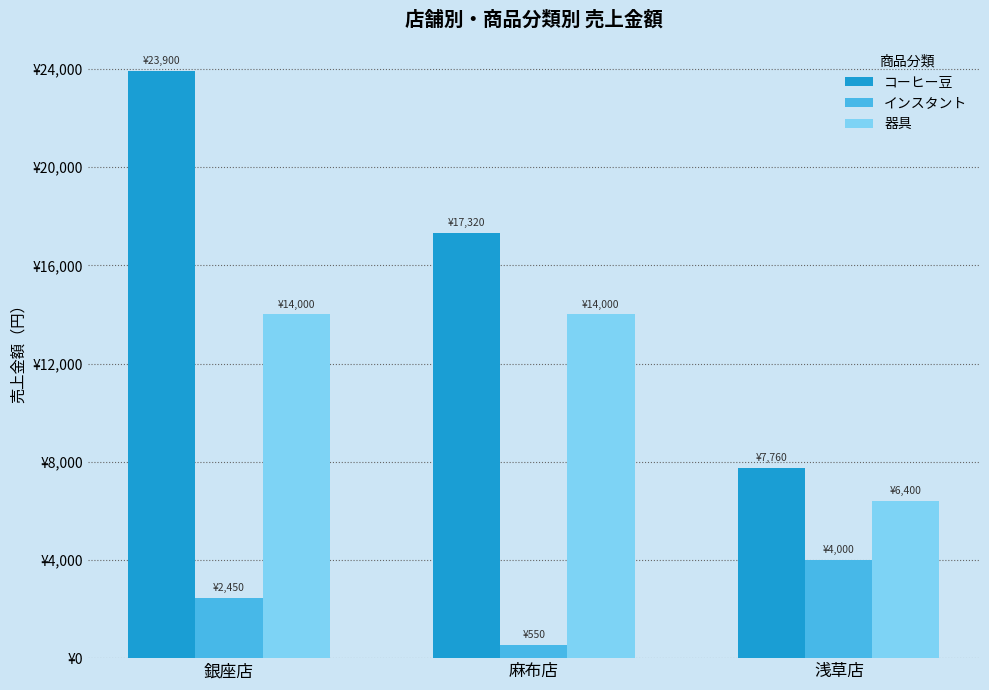

Reading right to left, transcribe all the data shown in this chart.

コーヒー豆: 7760	17320	23900
インスタント: 4000	550	2450
器具: 6400	14000	14000